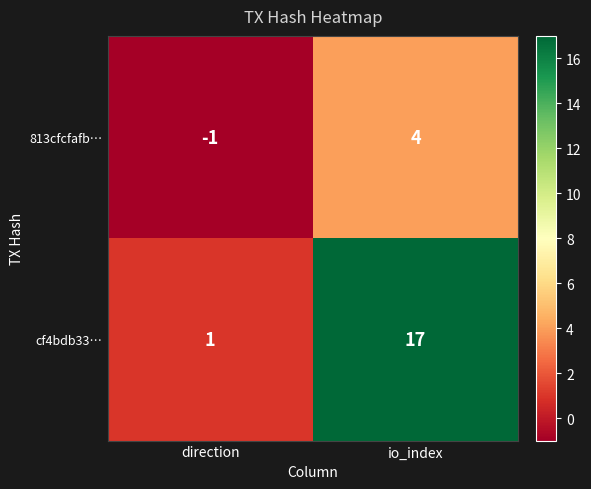

Reading right to left, what are all the values shown in this chart?

813cfcfafb…: io_index=4	direction=-1
cf4bdb33…: io_index=17	direction=1